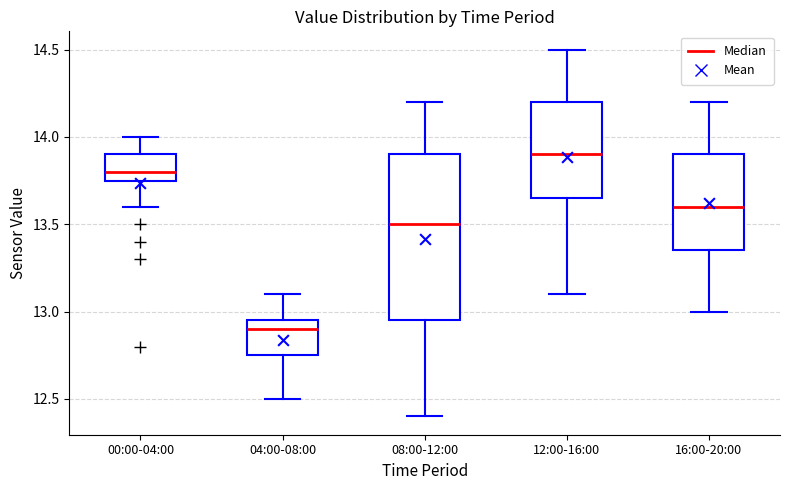

Reading left to right, transcribe this box plot: for each box, give where its median line is, the range the box spans, and where its two whiskers end, as read against the y-axis. The values are not printed on the chart, so give them approximately, as read against the axis.

00:00-04:00: median 13.80, box 13.75 to 13.90, whiskers 13.60 to 14.00
04:00-08:00: median 12.90, box 12.75 to 12.95, whiskers 12.50 to 13.10
08:00-12:00: median 13.50, box 12.95 to 13.90, whiskers 12.40 to 14.20
12:00-16:00: median 13.90, box 13.65 to 14.20, whiskers 13.10 to 14.50
16:00-20:00: median 13.60, box 13.35 to 13.90, whiskers 13.00 to 14.20